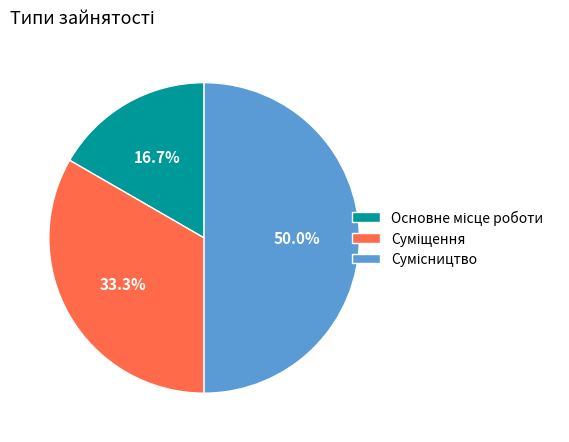

Count the number of slices in the pie.

3